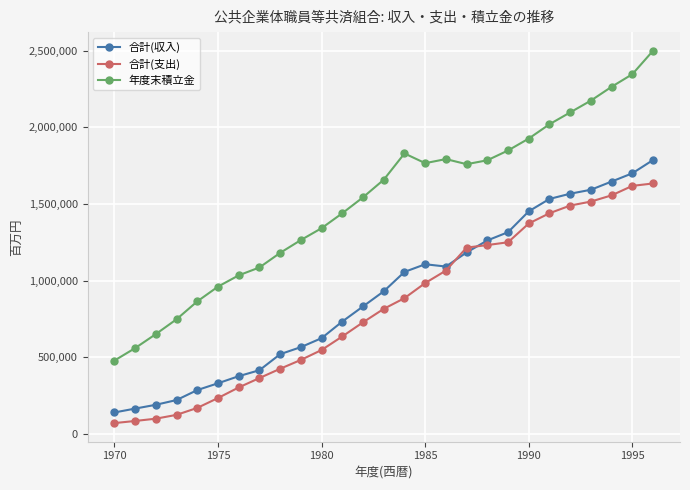

What is the value of the 合計(支出) point at the 17th from the left?

1064729